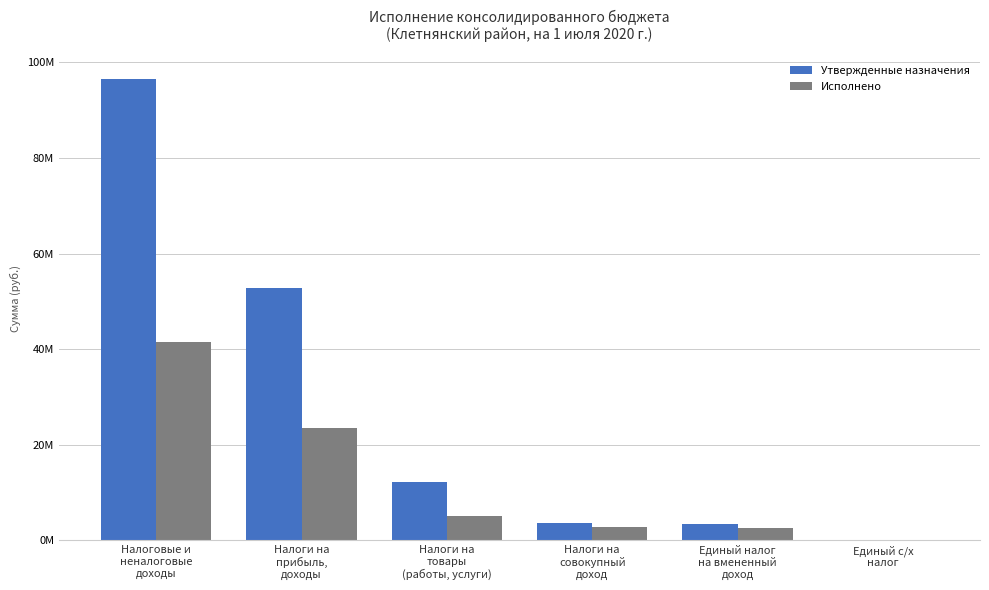

At how many categories does at least one series exceed 40178060?

2